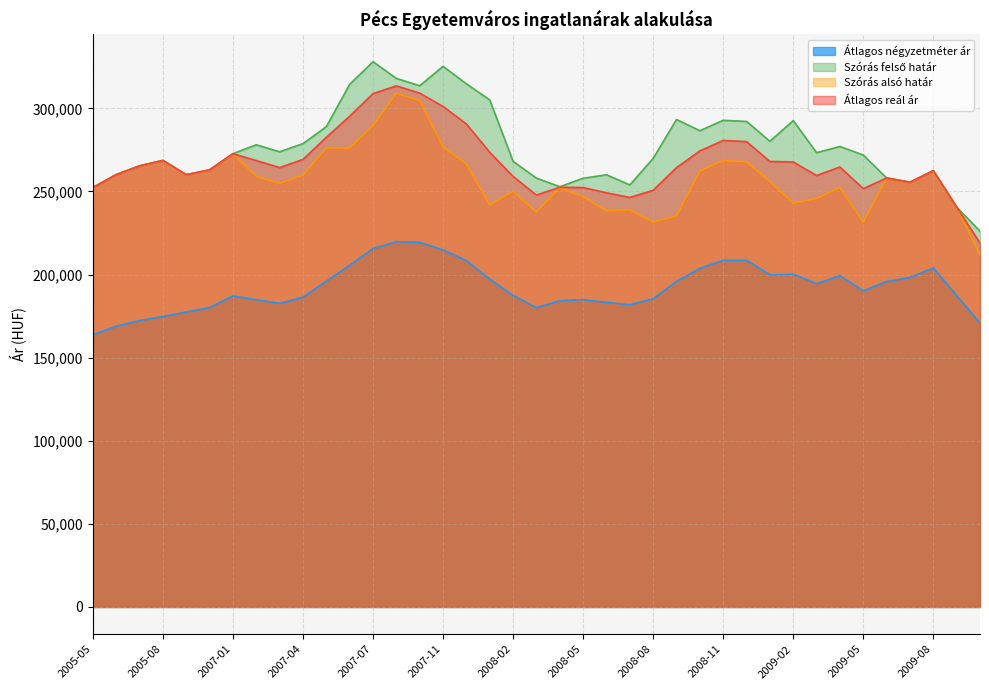

Rank the series at 2009-04 from highest to lowest value.

Szórás felső határ, Átlagos reál ár, Szórás alsó határ, Átlagos négyzetméter ár